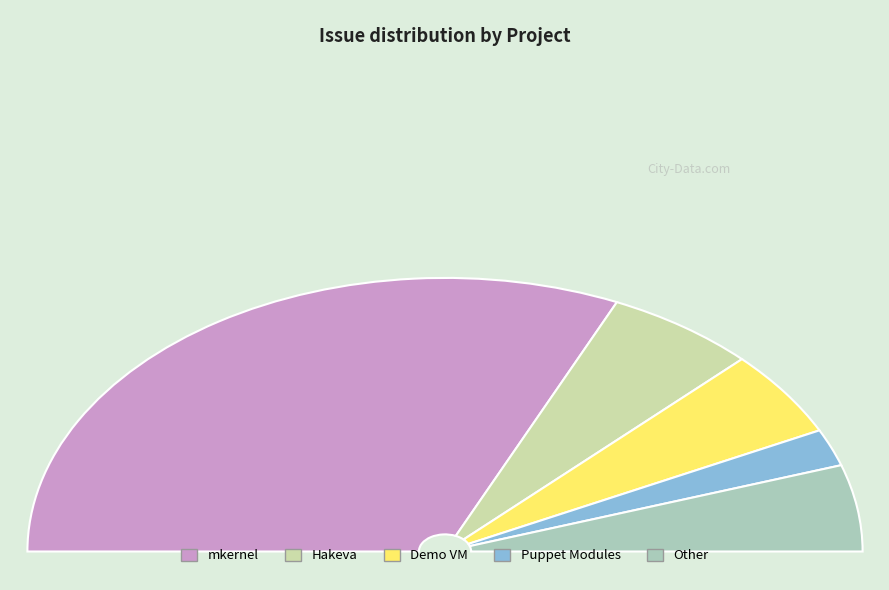

How many segments does this pie chart have?

5